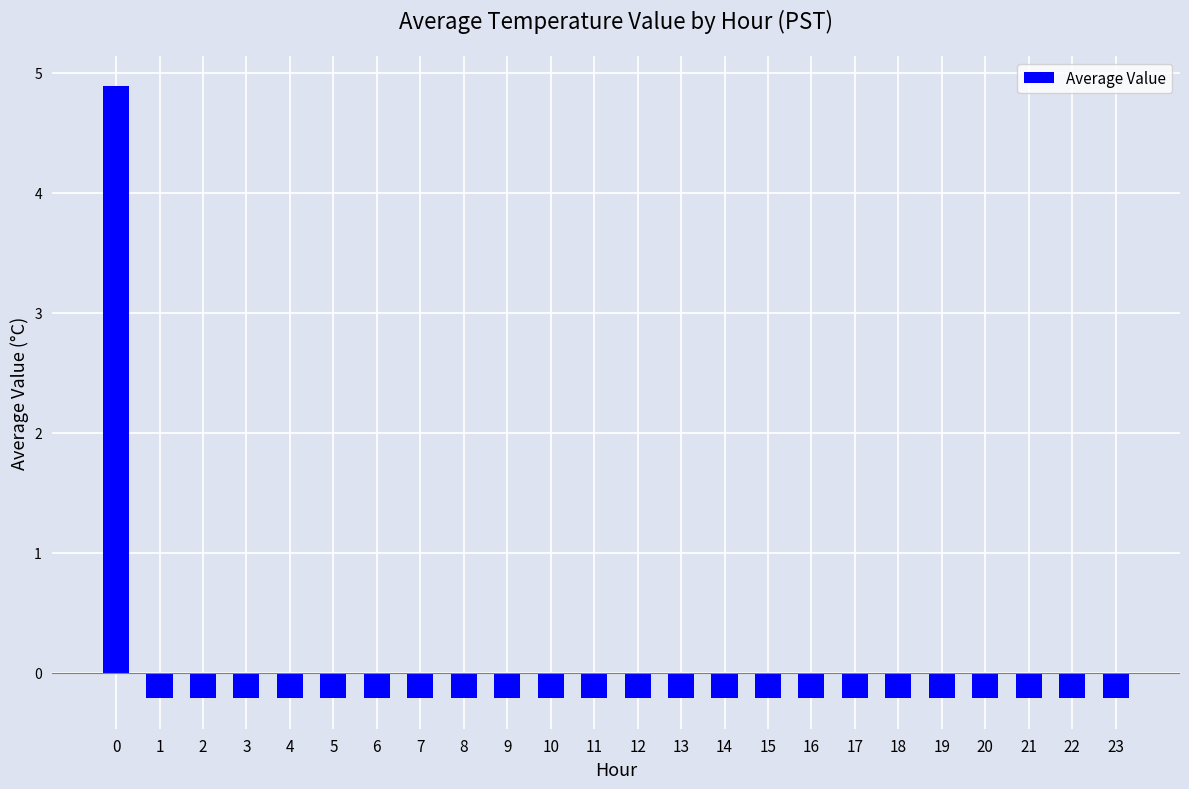

Count the number of data series in this chart.

1